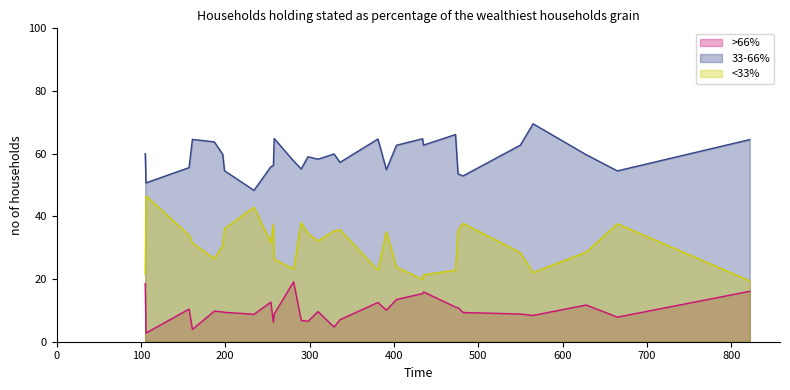

What is the difference between the maximum and minimum values in the <33% series?

27.1